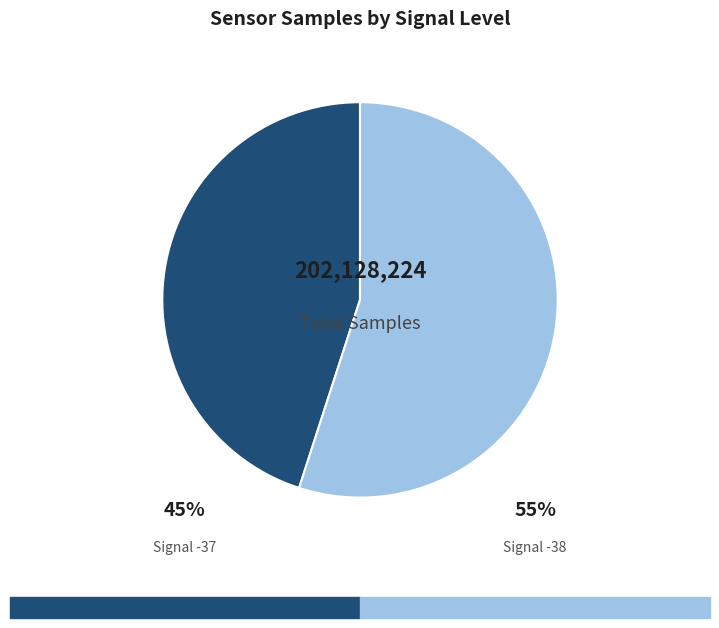

Is there a majority slice in this chart?

Yes